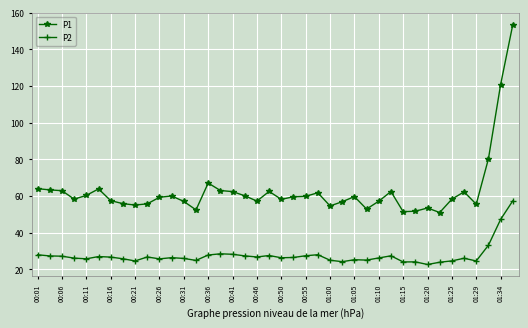

Which series has the widest spread of values?

P1